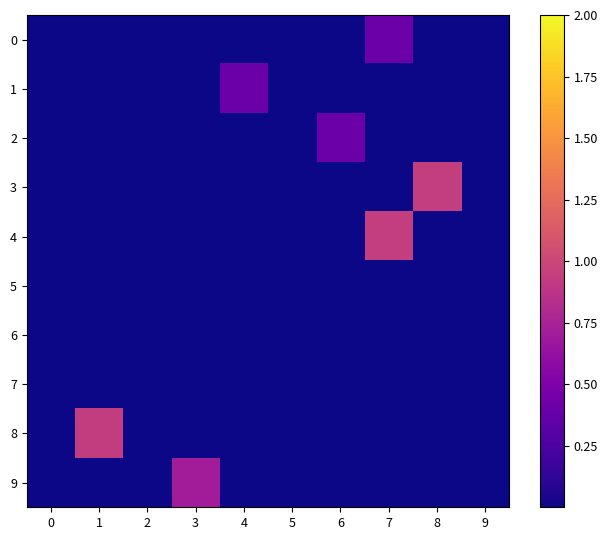

Which series has the largest total across all categories?

row_3